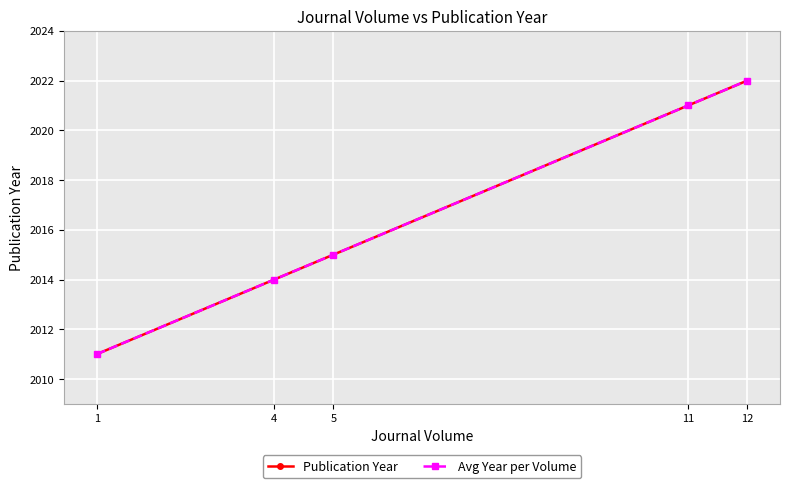

What is the value of the Avg Year per Volume point at the 3rd from the left?

2015